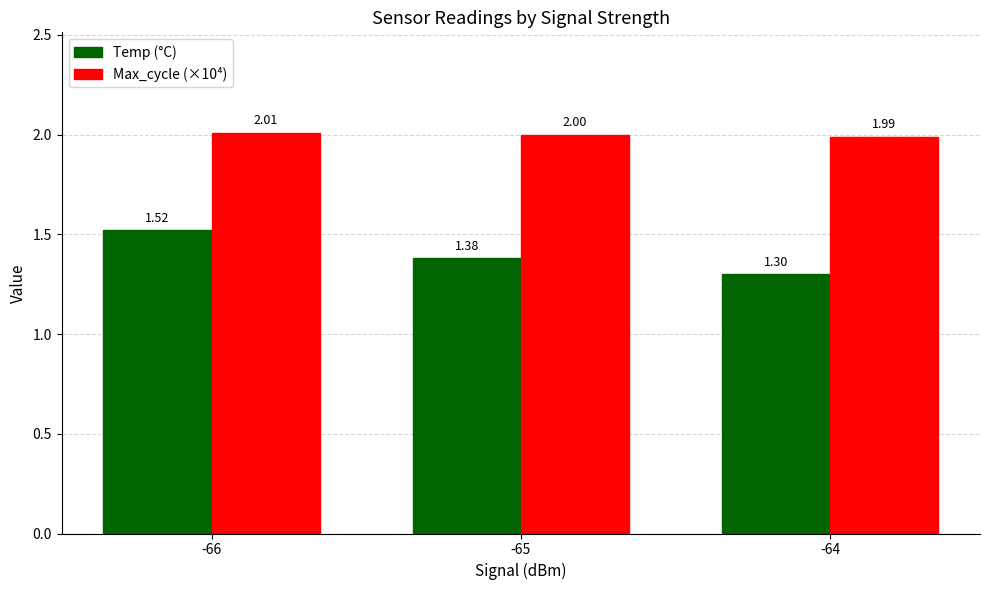

Rank the categories by Max_cycle (×10⁴) value from lowest to highest.

-64, -65, -66